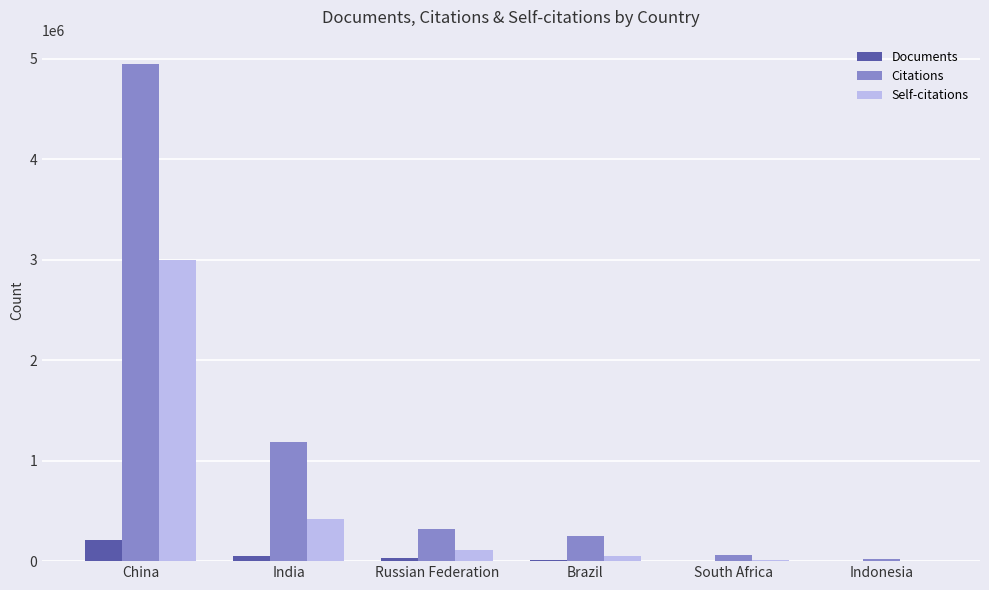

What is the sum of all Documents values?

305365